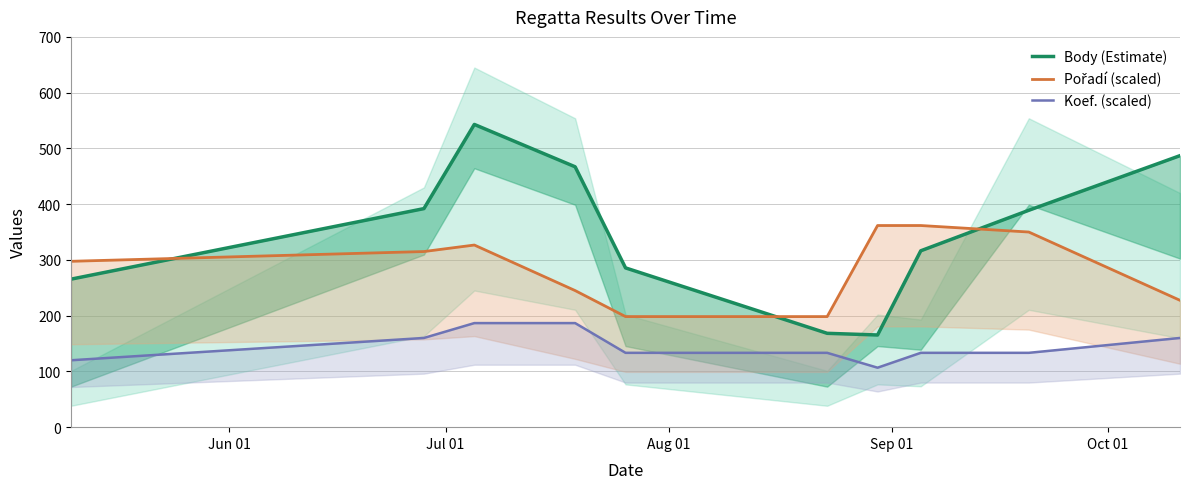

Reading right to left, list all the values displayed in this chart.

Body (Estimate): 487.0	389.0	316.3	165.3	168.3	285.7	467.0	543.0	392.0	265.5
Pořadí (scaled): 227.5	350.0	361.7	361.7	198.3	198.3	245.0	326.7	315.0	297.5
Koef. (scaled): 160.0	133.3	133.3	106.7	133.3	133.3	186.7	186.7	160.0	120.0